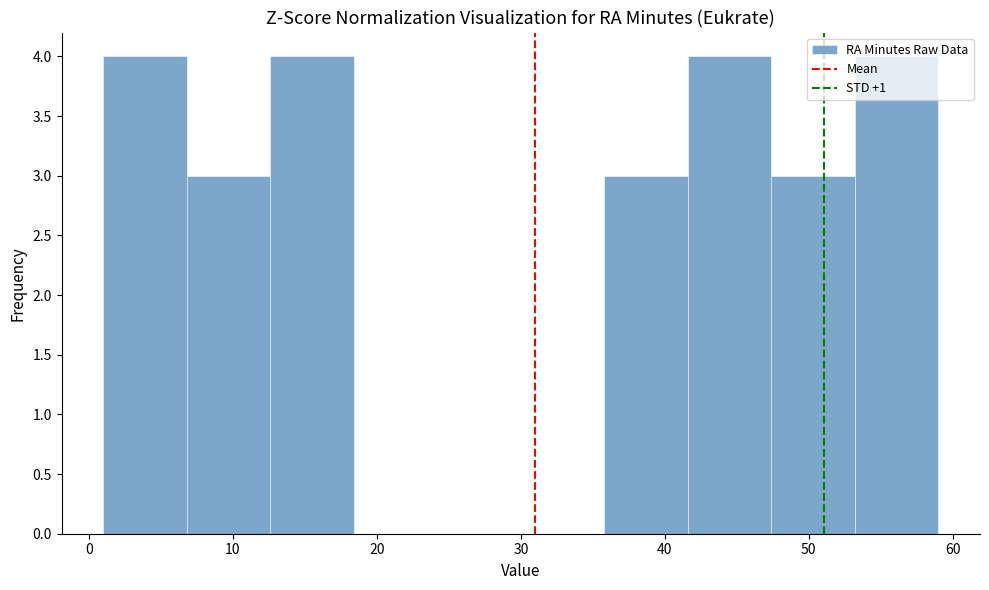

Reading left to right, transcribe this chart: for each bar, give the range it covers on the x-axis and its height. Neither the bar edges nor the heights are printed on the chart, so give them approximately, as read against the axes.

1.0 to 6.8: 4
6.8 to 12.6: 3
12.6 to 18.4: 4
18.4 to 24.2: 0
24.2 to 30.0: 0
30.0 to 35.8: 0
35.8 to 41.6: 3
41.6 to 47.4: 4
47.4 to 53.2: 3
53.2 to 59.0: 4